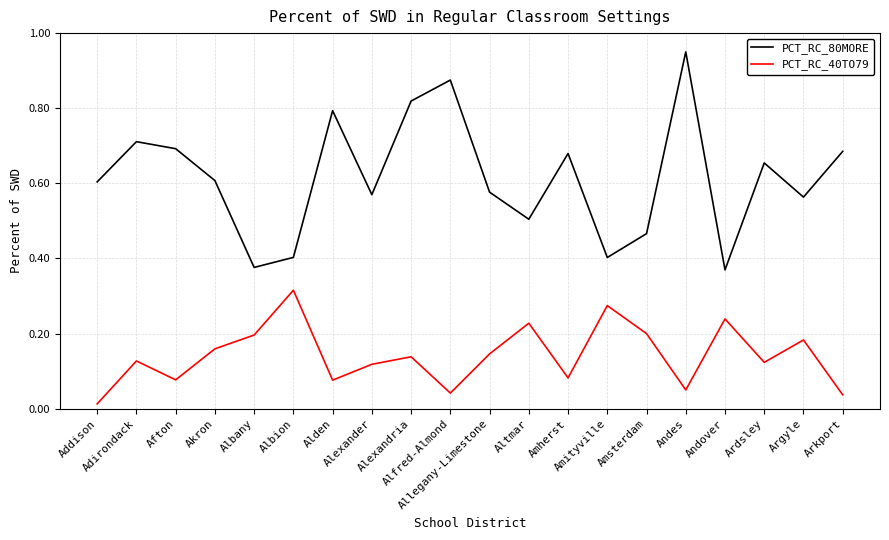

Which category has the highest value in the PCT_RC_40TO79 series?

Albion